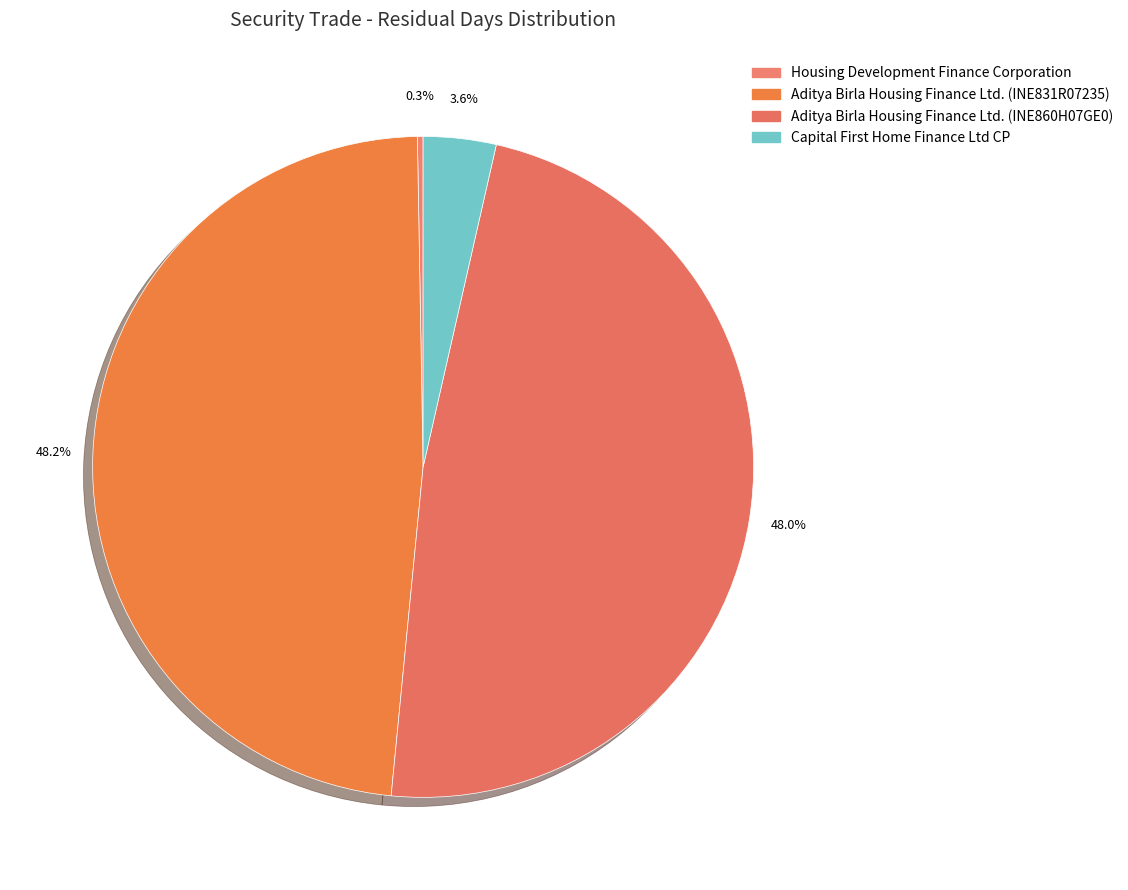

Which slice is the largest?

Aditya Birla Housing Finance Ltd. (INE831R07235)